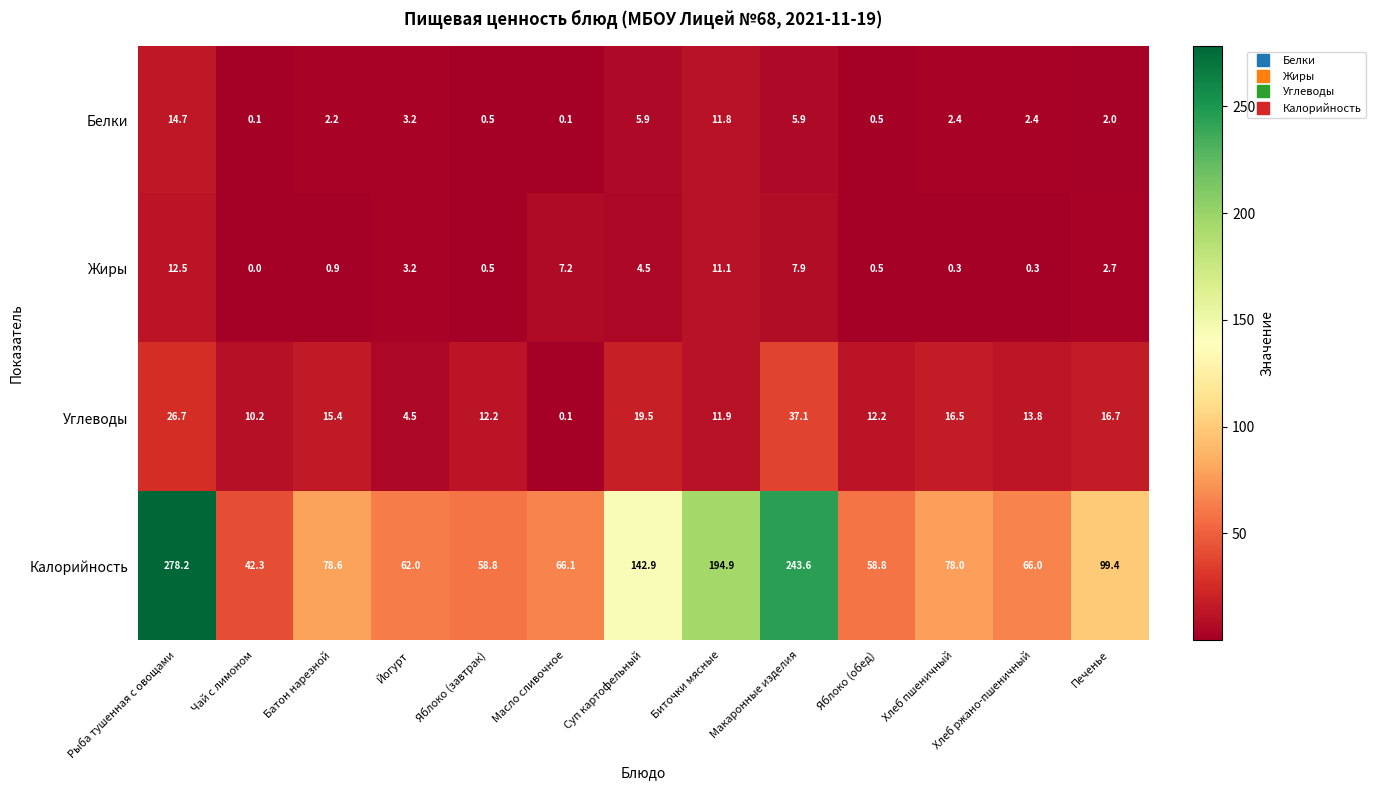

At how many categories does at least one series exceed 29?

13